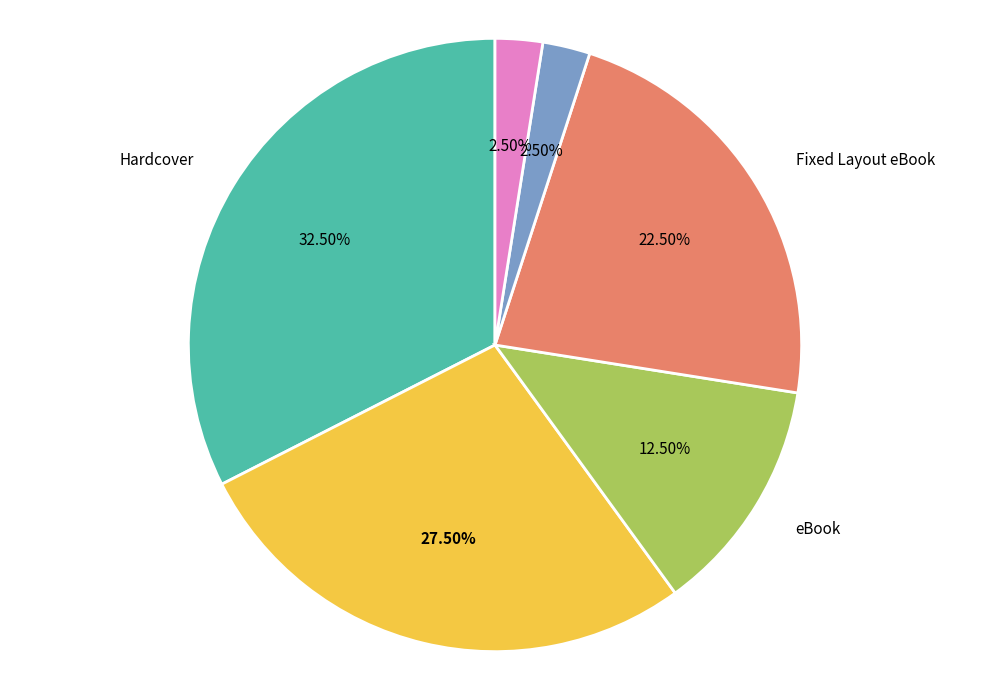

To the nearest percent, what is the average slice percentage?

17%